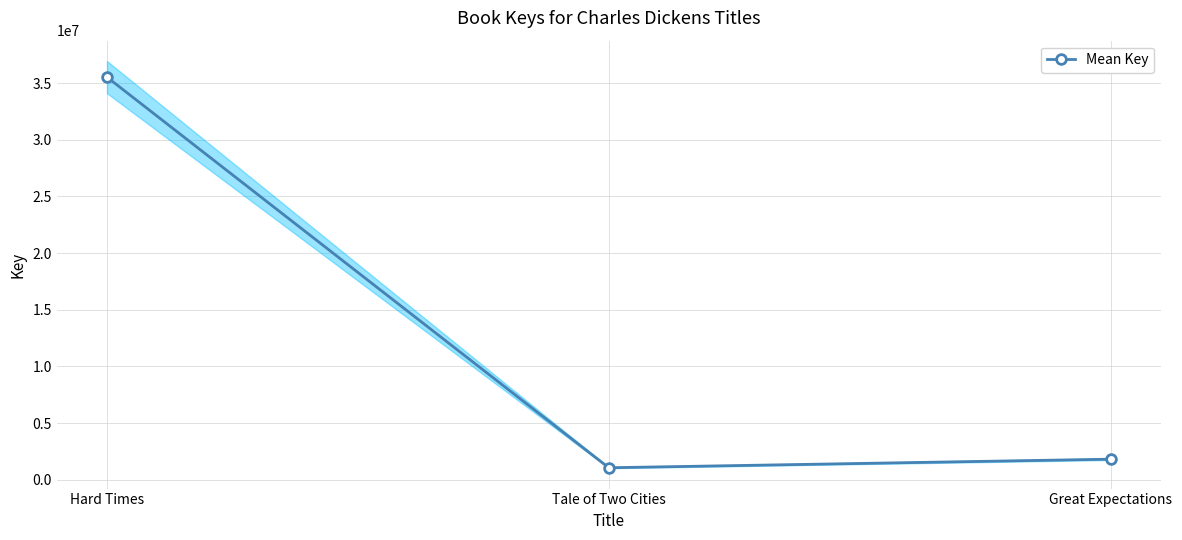

True or false: the data shows 7765074 at Hard Times.

False